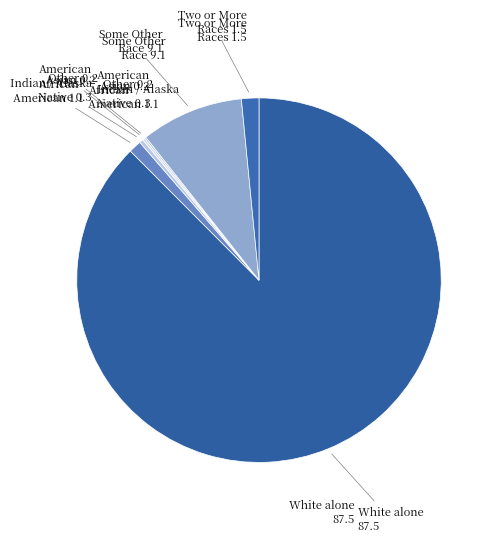

Is there a majority slice in this chart?

Yes